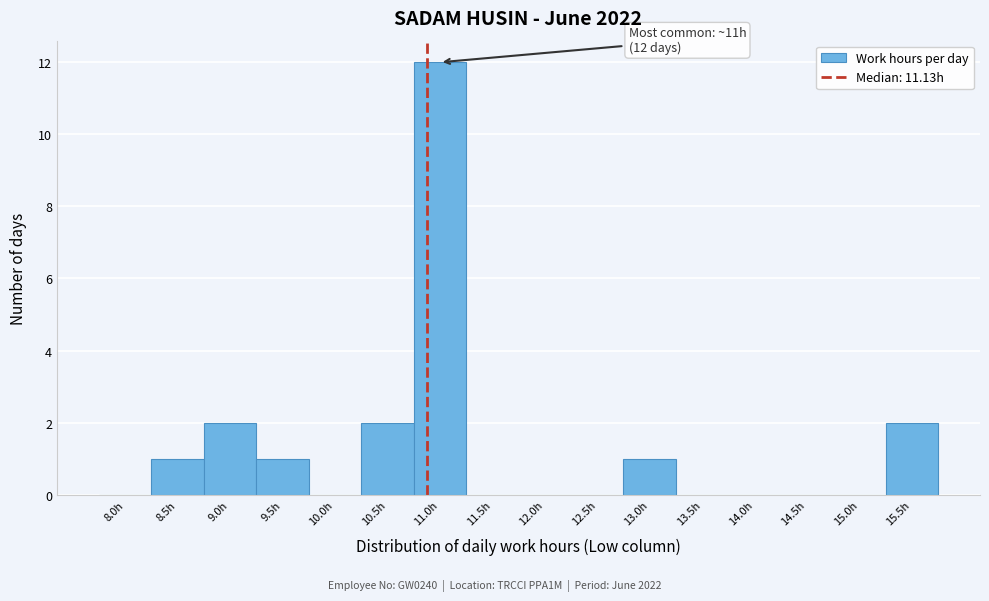

Reading right to left, transcribe all the data shown in this chart.

15.5h=2	15.0h=0	14.5h=0	14.0h=0	13.5h=0	13.0h=1	12.5h=0	12.0h=0	11.5h=0	11.0h=12	10.5h=2	10.0h=0	9.5h=1	9.0h=2	8.5h=1	8.0h=0